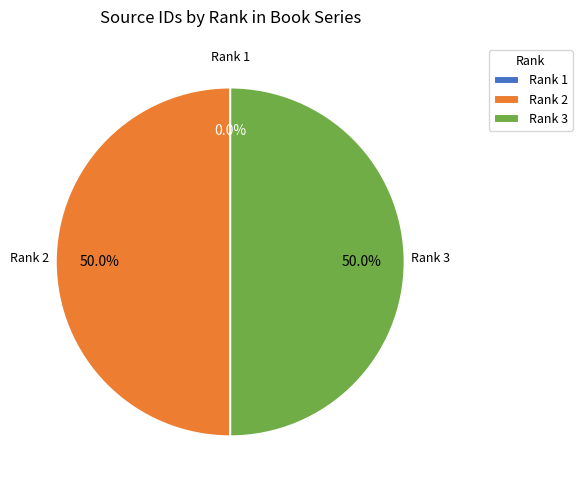

To the nearest percent, what is the difference between the largest and smallest slice percentages?

50%